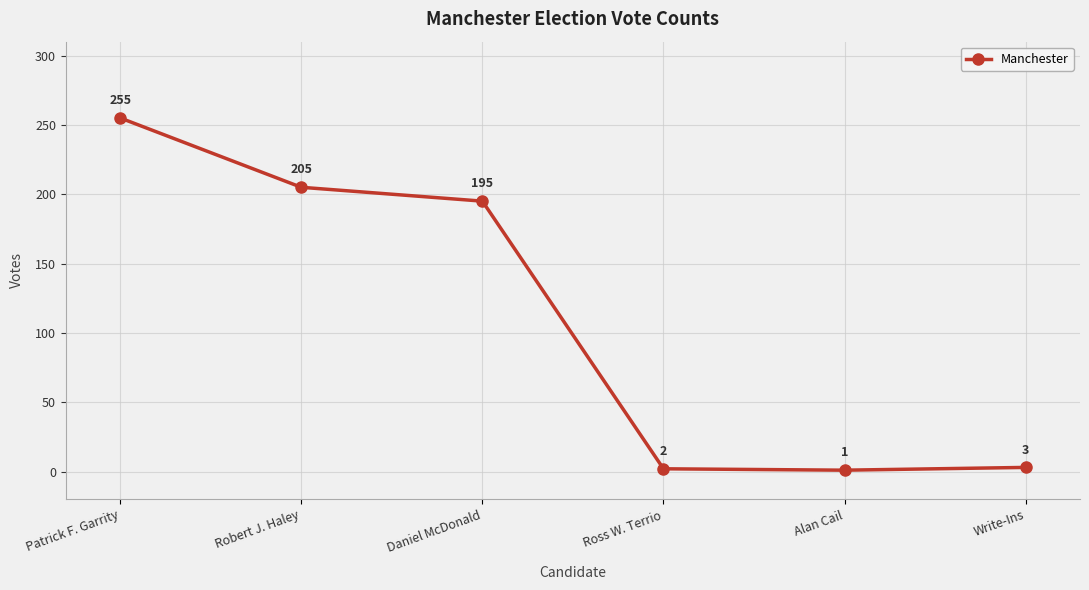

Does the chart have visible grid lines?

Yes